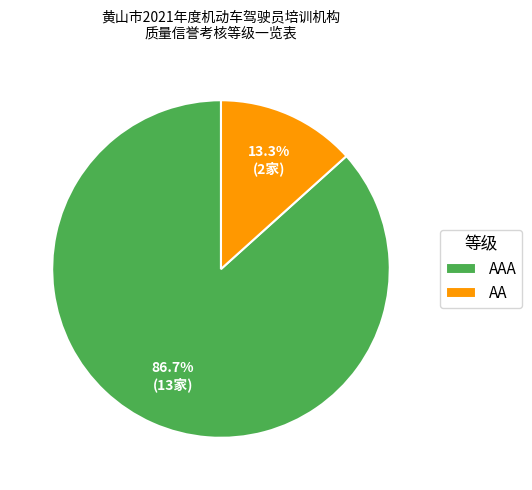

What percentage is NOT represented by AAA?

13.3%